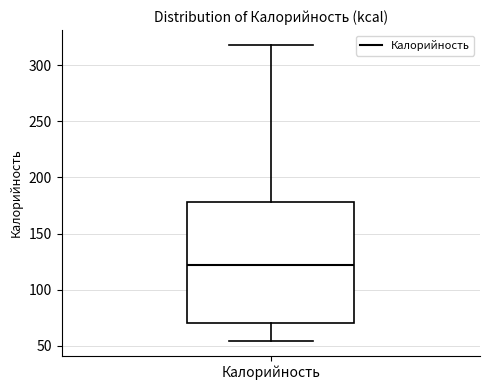

Transcribe this box plot: give where the median line is, the range the box spans, and where the two whiskers end, as read against the y-axis. The values are not printed on the chart, so give them approximately, as read against the axis.

median 120, box 70 to 180, whiskers 55 to 320